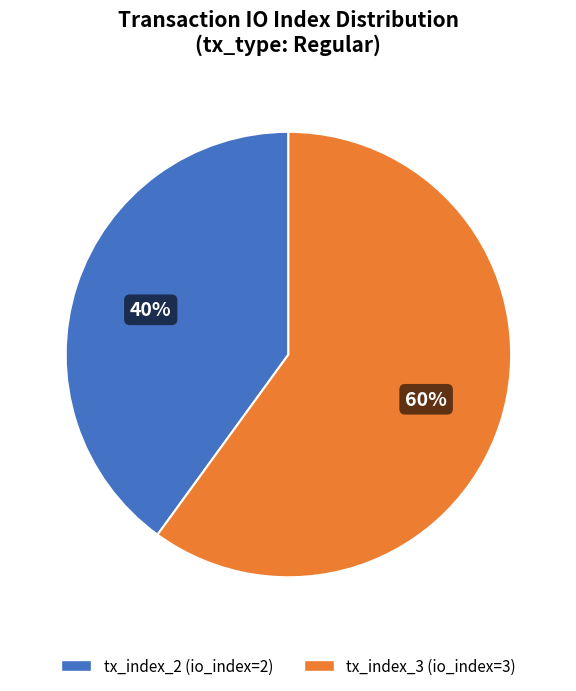

What is the largest slice in the pie chart?

tx_index_3